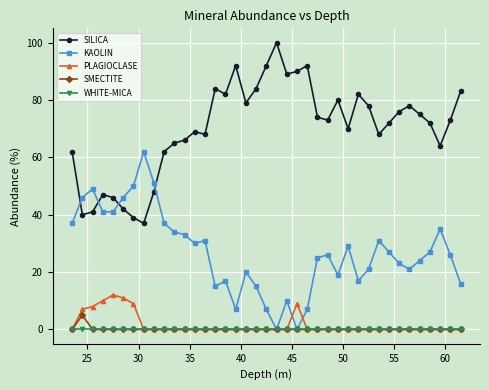

What is the lowest value of the SILICA series?

37